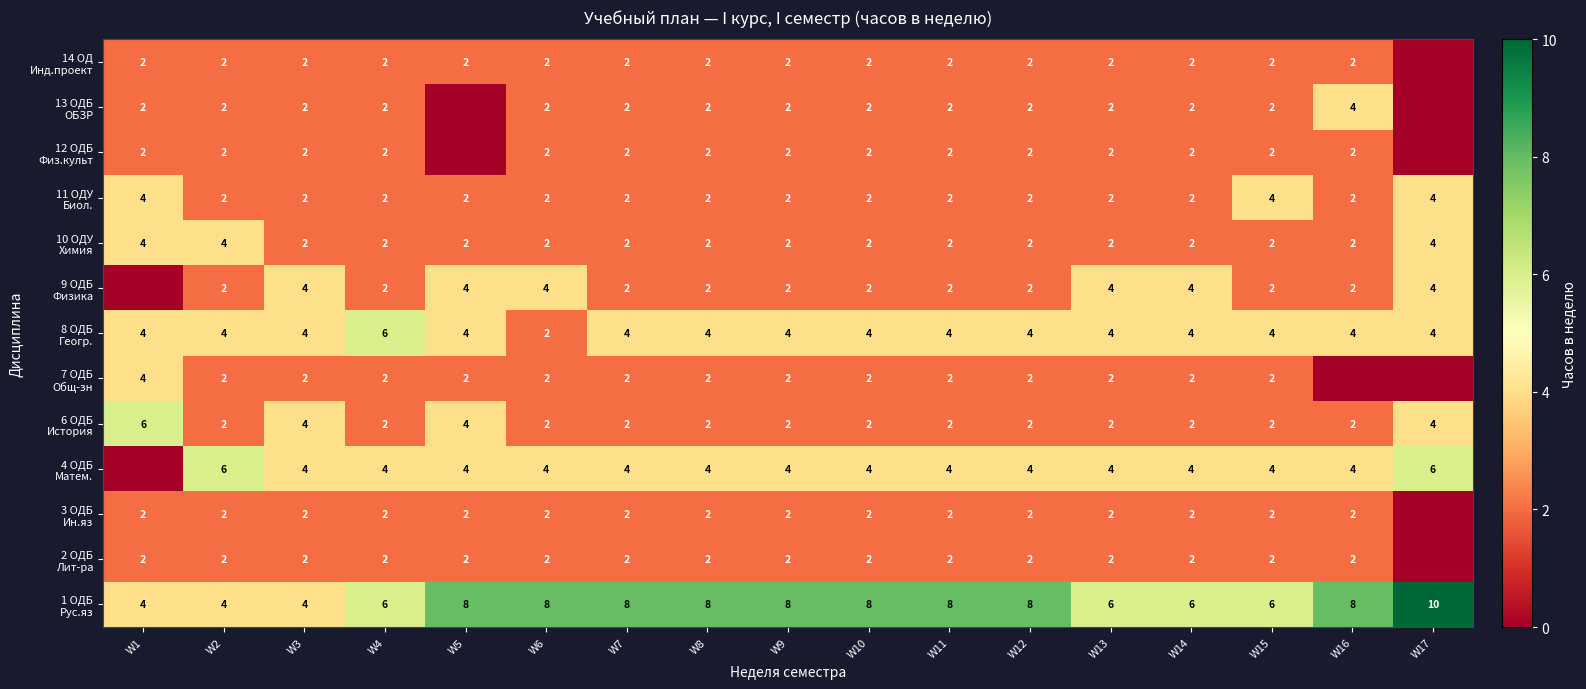

What is the total value across all series at W8?

36